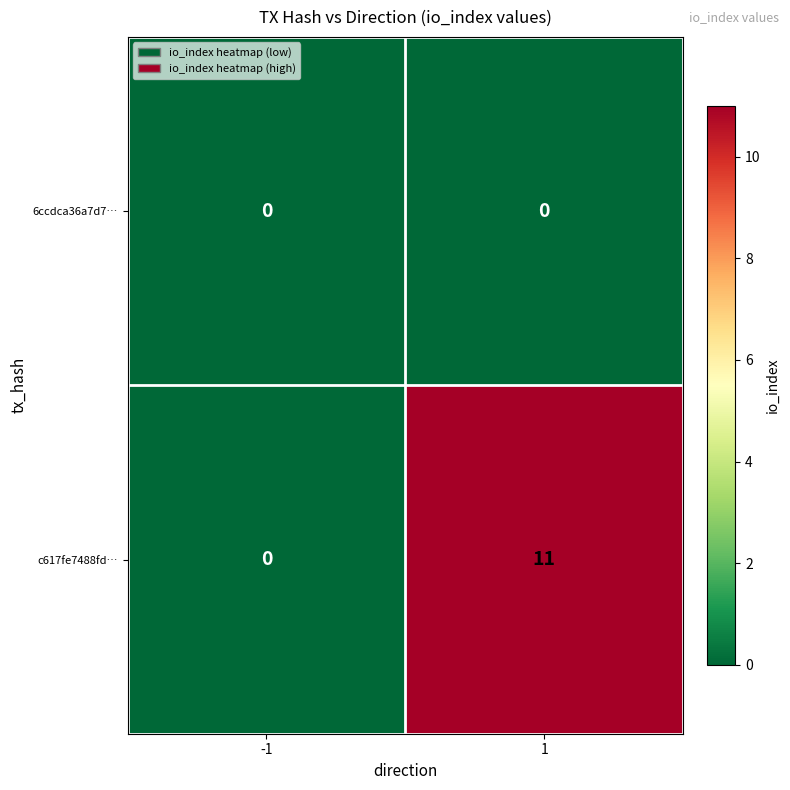

List the series in order of their peak value, lowest first.

6ccdca36a7d7…, c617fe7488fd…